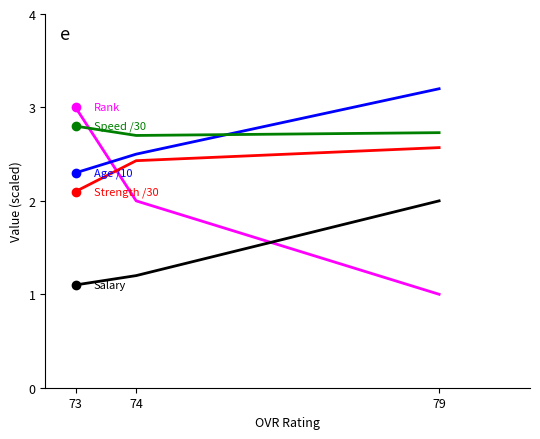

The Rank series shows 3.0 at 73. True or false?

True